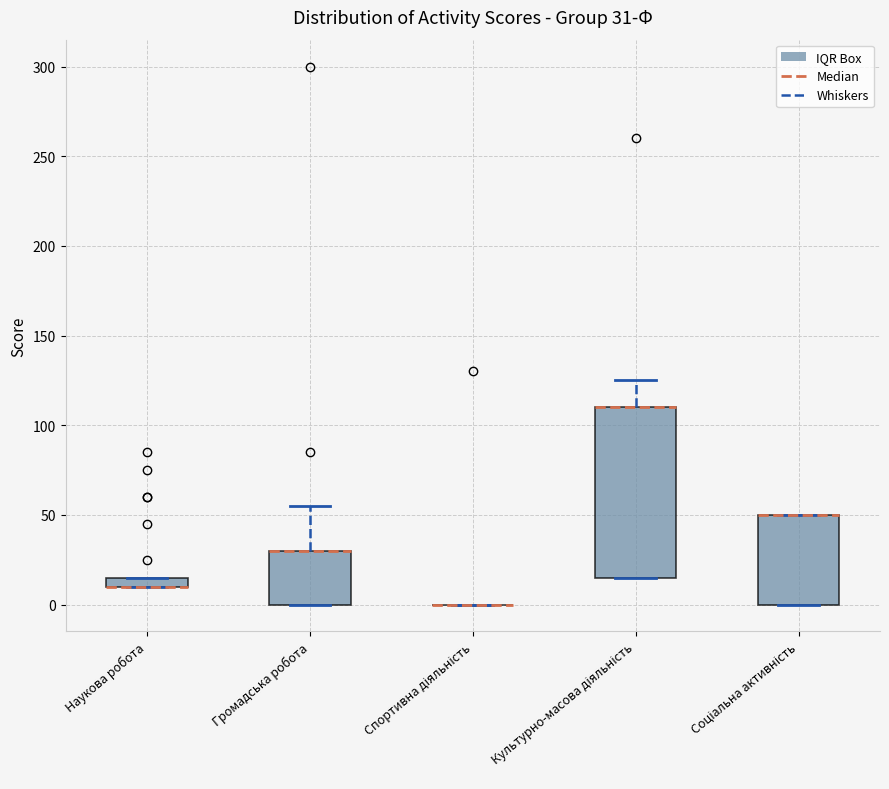

Comparing the boxes themselves (not the whiskers), which one is the tallest?

Культурно-масова діяльність